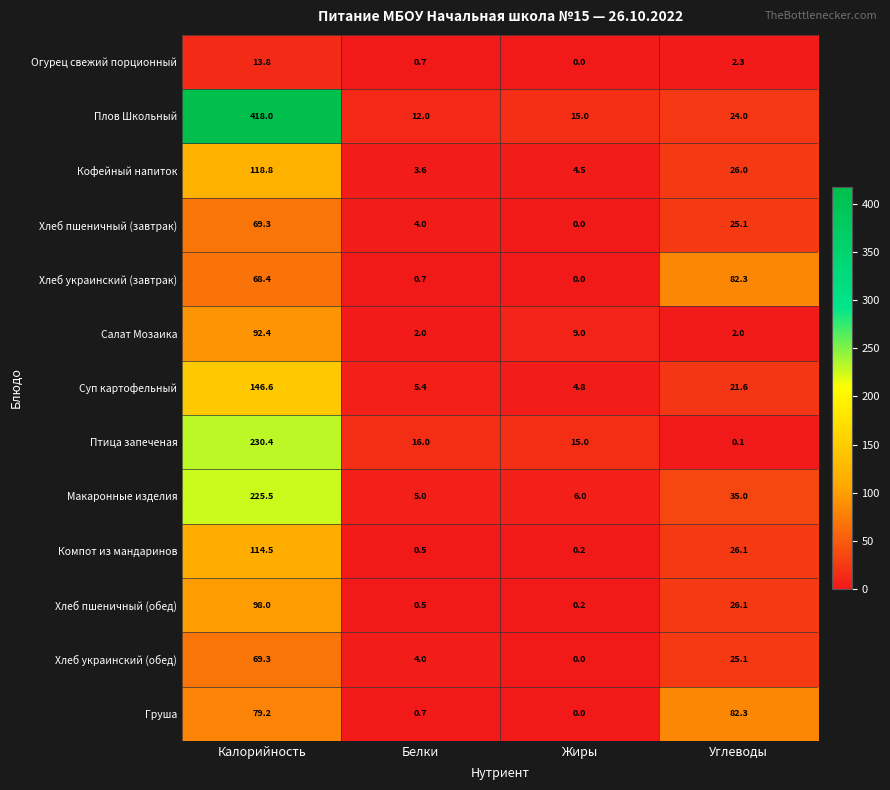

Which category has the lowest value across all series?

Жиры